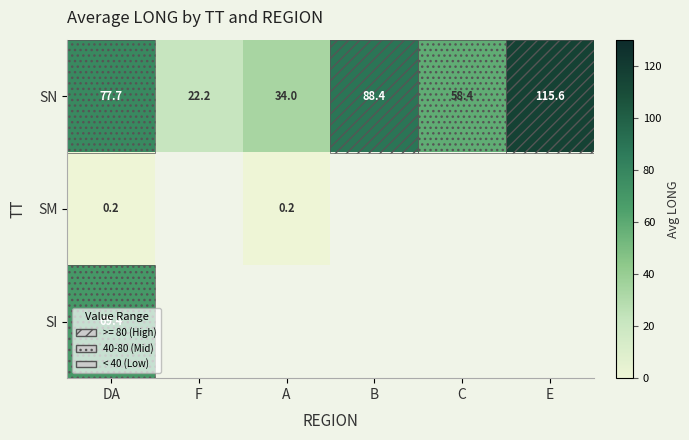

Is it true that SN equals 77.7 at DA?

True